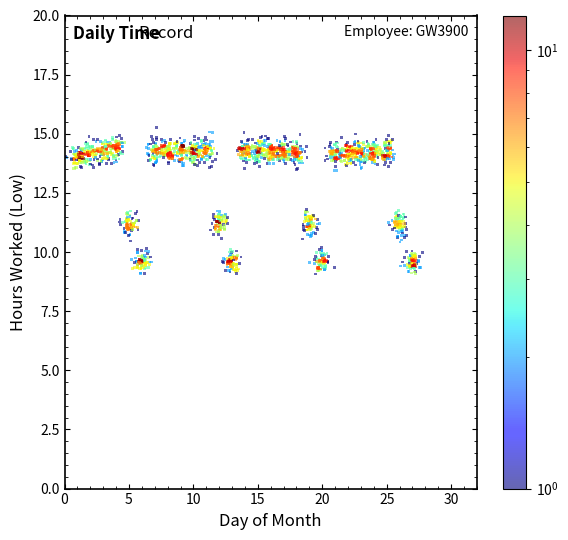

What is the range of Y values (max minus min)?

6.2